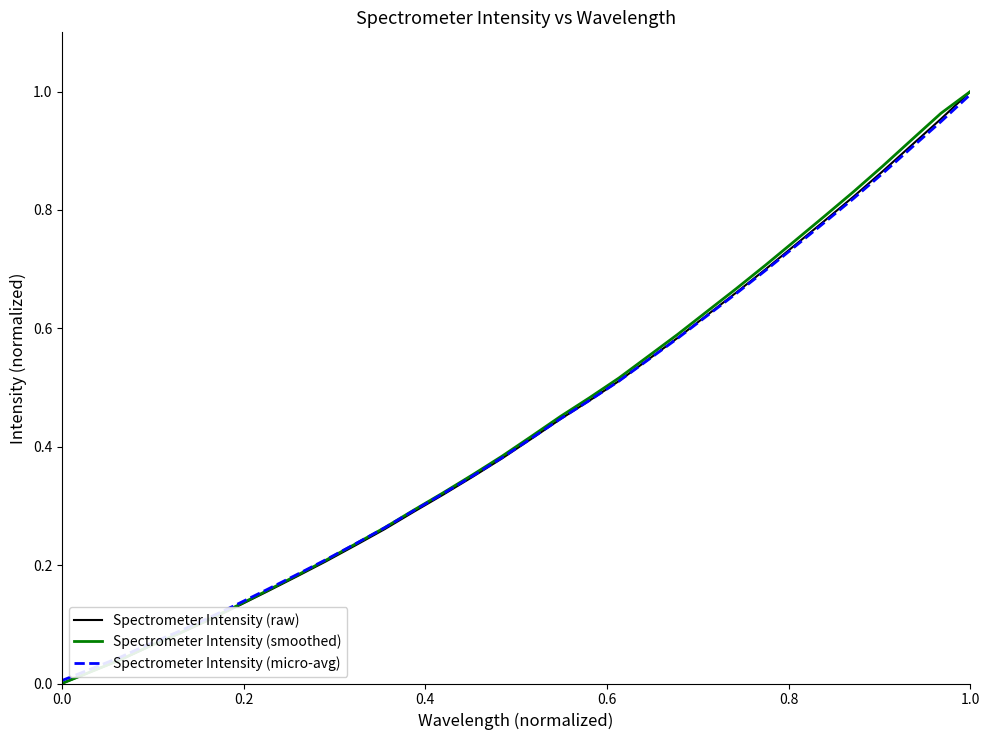

Is this an area chart (filled region under the line)?

No